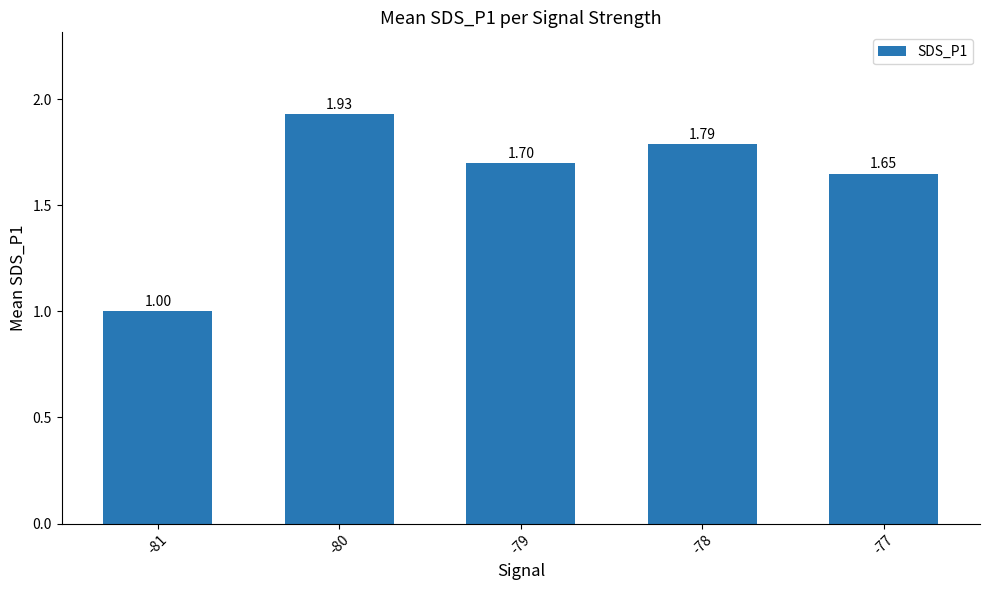

At which label is the value closest to 1?

-81